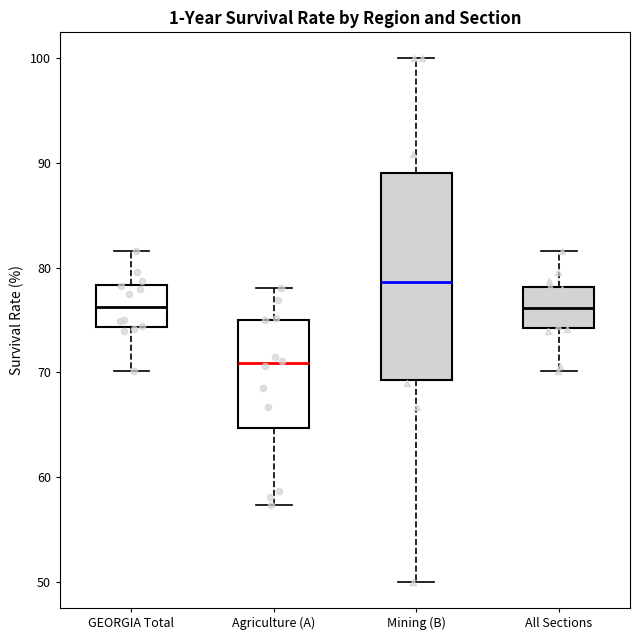

Which box's median line is the lowest?

Agriculture (A)